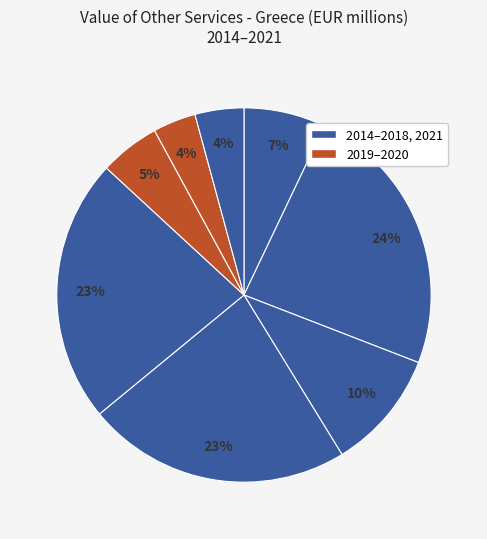

How many segments does this pie chart have?

8